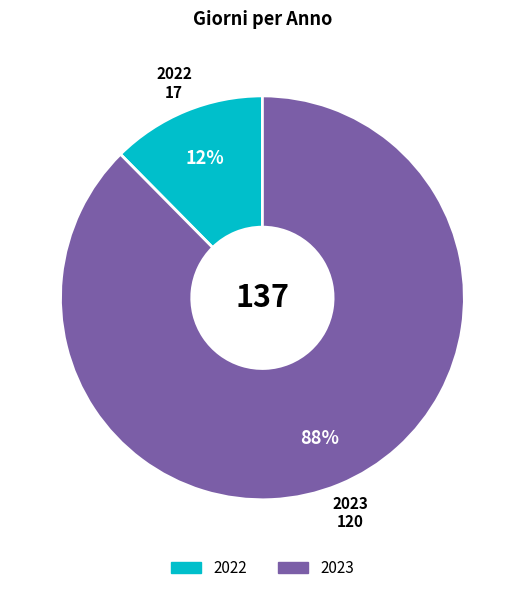

Which slice is the largest?

2023